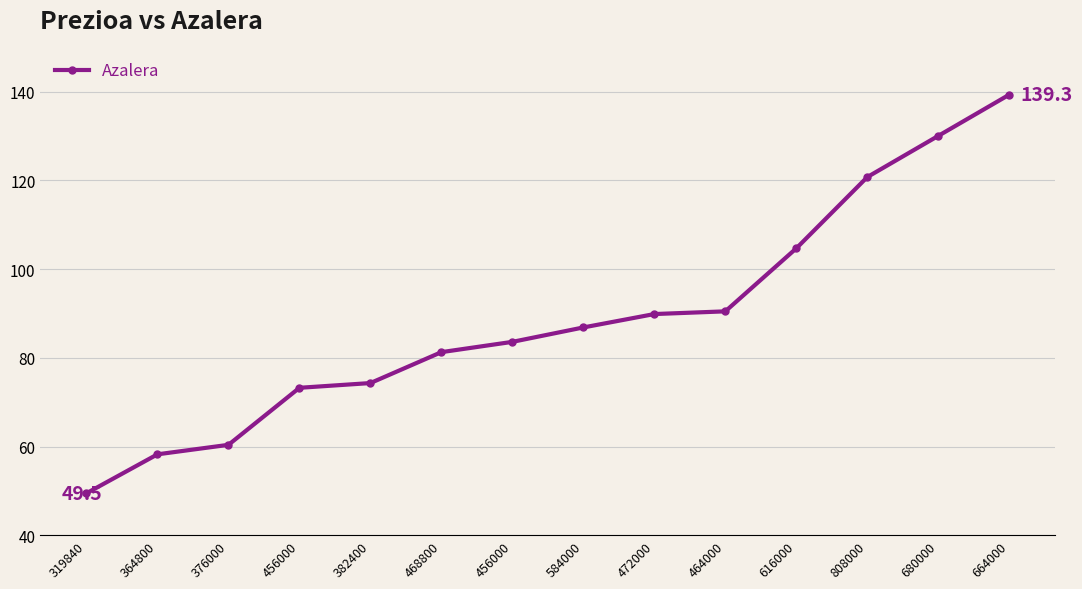

Count the number of categories in the chart.

14